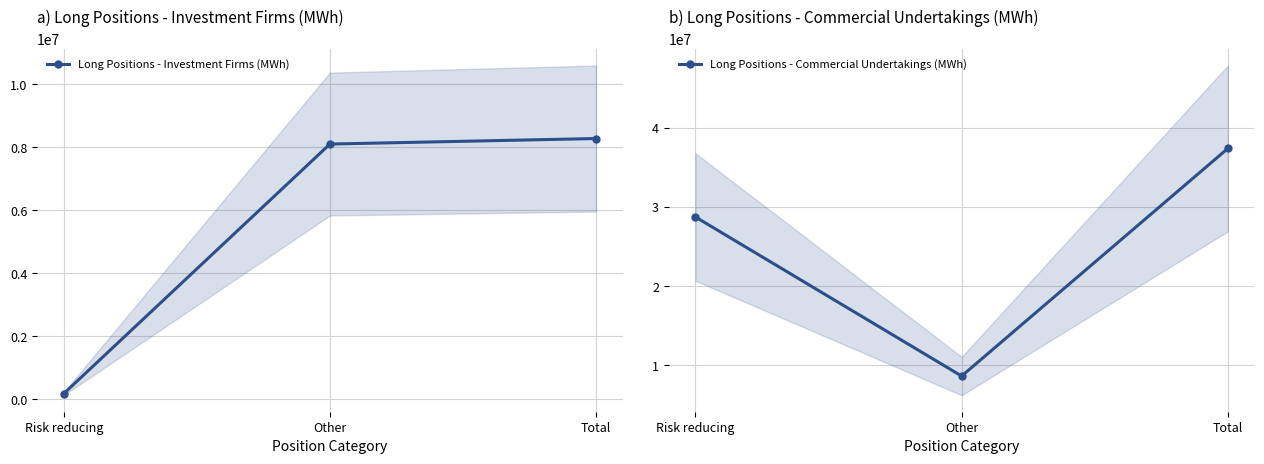

Does the chart display data point markers on the line(s)?

Yes